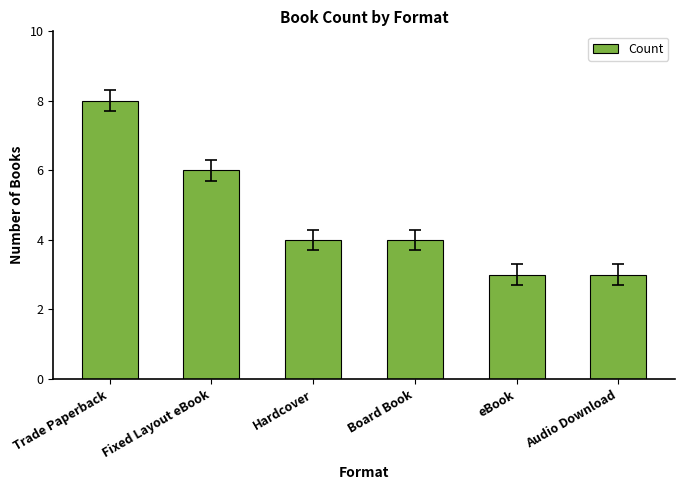

What is the difference between the second highest and minimum values?

3